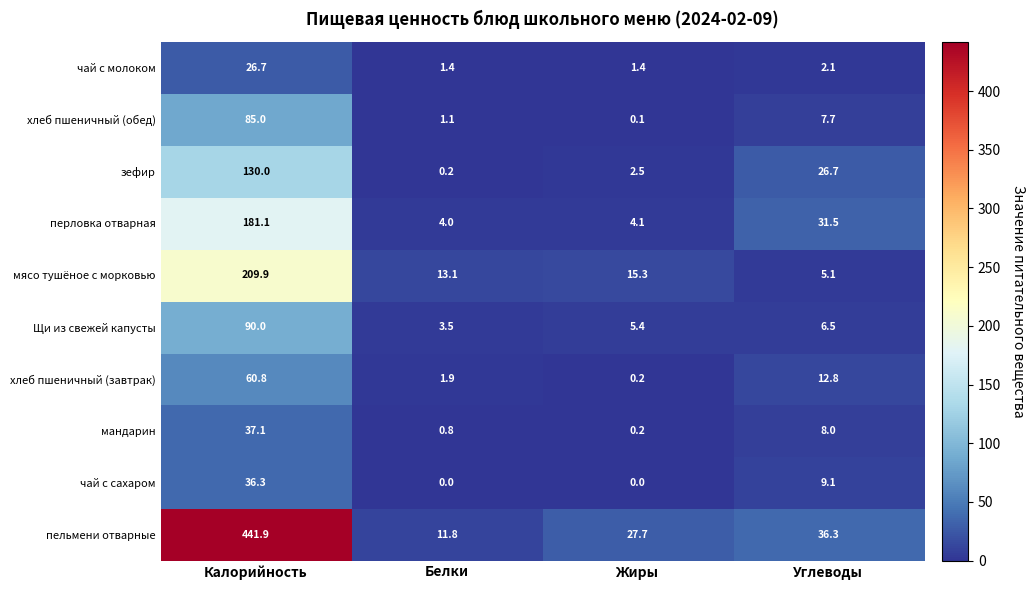

Which category has the highest value across all series?

Калорийность